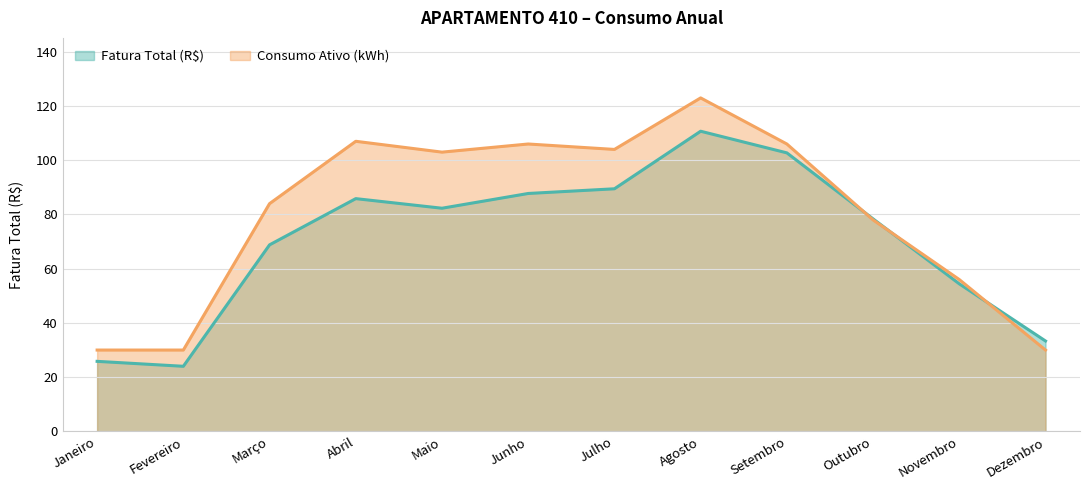

True or false: Consumo Ativo (kWh) and Fatura Total (R$) intersect in this chart.

True